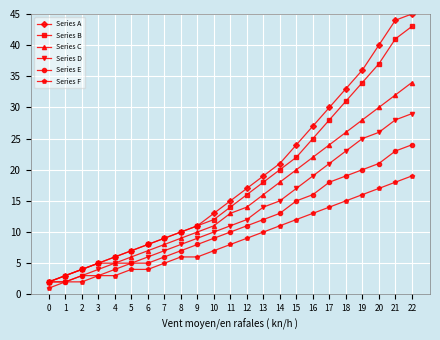

Reading right to left, what are all the values shown in this chart?

Series A: 45	44	40	36	33	30	27	24	21	19	17	15	13	11	10	9	8	7	6	5	4	3	2
Series B: 43	41	37	34	31	28	25	22	20	18	16	14	12	11	10	9	8	7	6	5	4	3	2
Series C: 34	32	30	28	26	24	22	20	18	16	14	13	11	10	9	8	7	6	5	5	4	3	2
Series D: 29	28	26	25	23	21	19	17	15	14	12	11	10	9	8	7	6	5	5	4	3	2	2
Series E: 24	23	21	20	19	18	16	15	13	12	11	10	9	8	7	6	5	5	4	3	3	2	2
Series F: 19	18	17	16	15	14	13	12	11	10	9	8	7	6	6	5	4	4	3	3	2	2	1